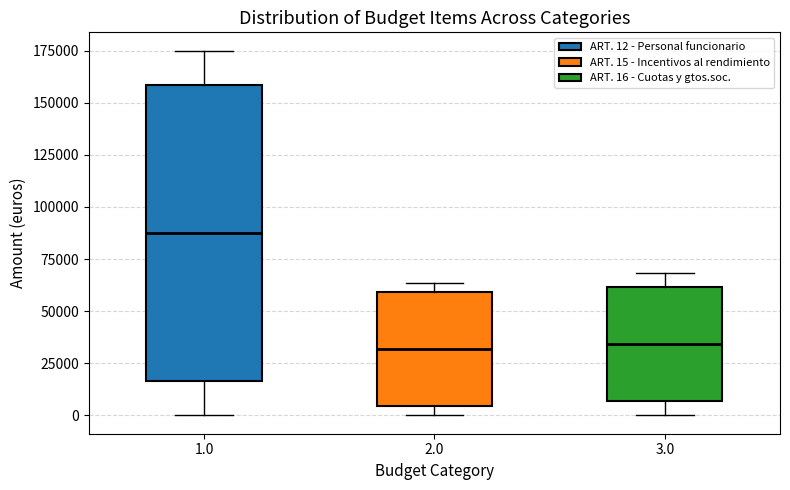

Where does the upper whisker of the box at x = 1.0 end on the y-axis? The values are not printed on the chart, so give them approximately, as read against the axis.

175000